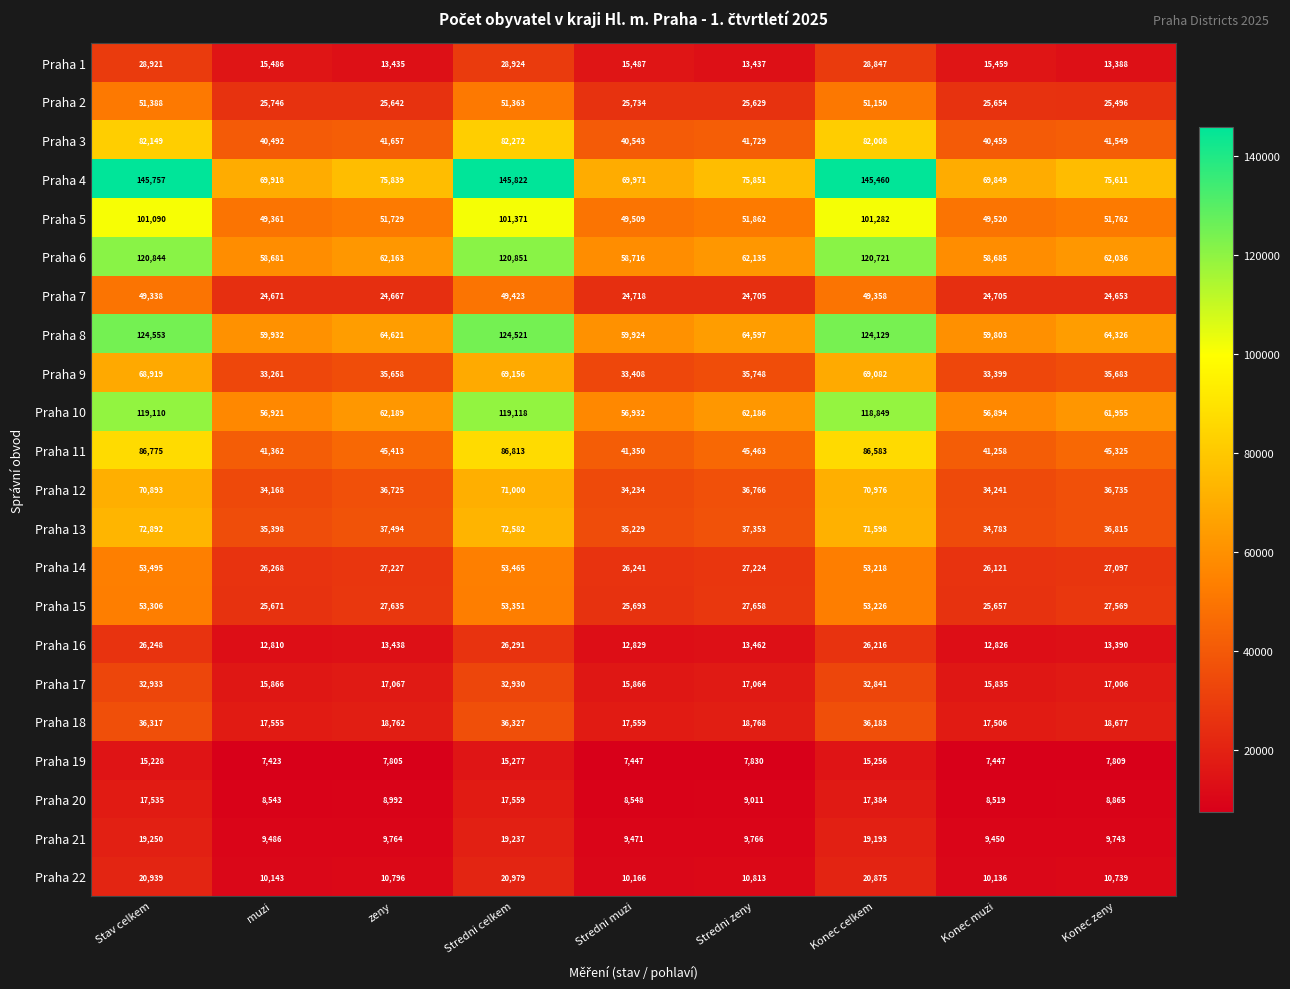

The Praha 11 series shows 45413 at zeny. True or false?

True